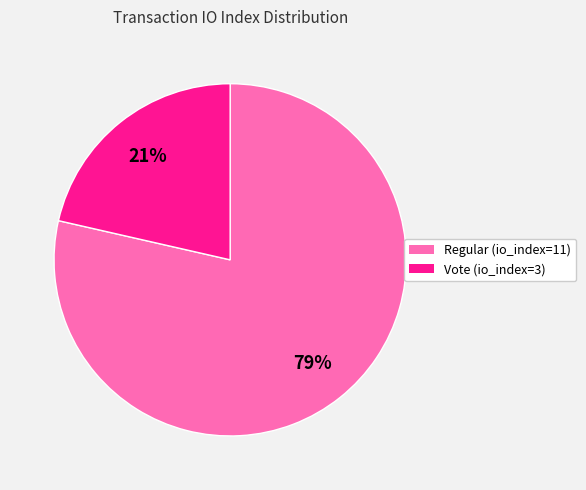

Which category has the biggest portion of the pie?

Regular (io_index=11)